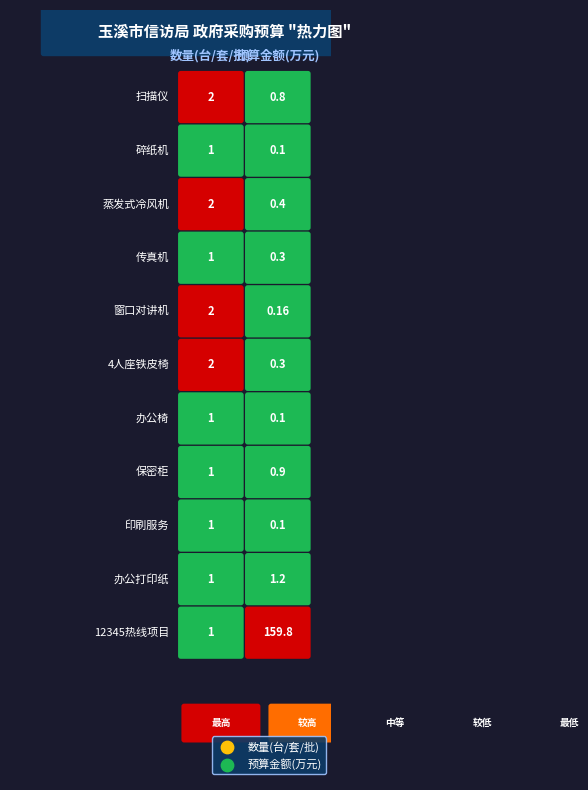

Rank the series at 7 from highest to lowest value.

数量(台/套/批), 预算金额(万元)